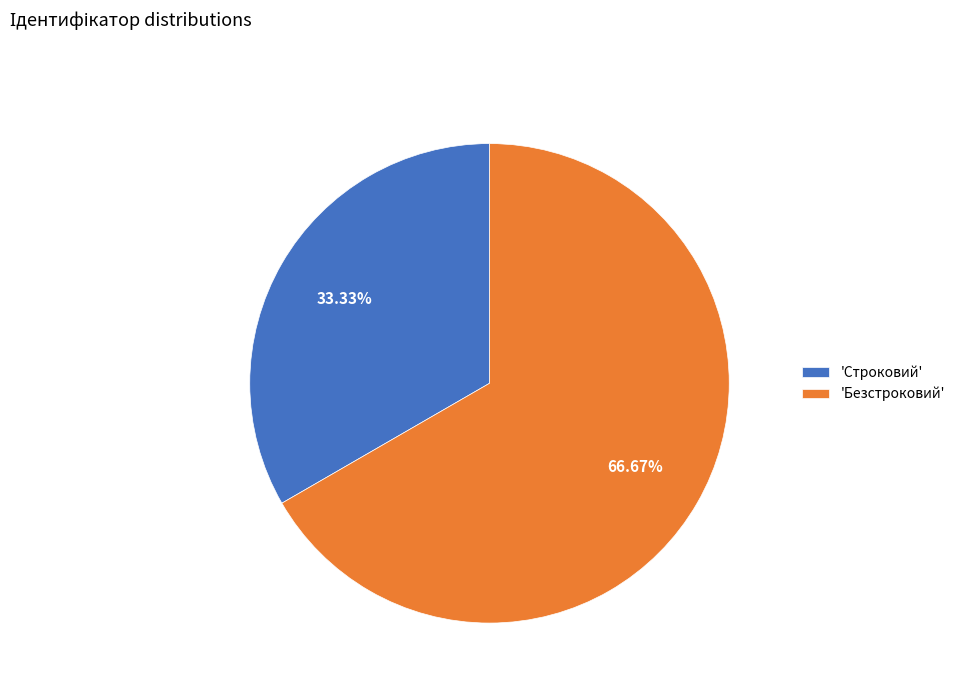

To the nearest percent, what is the difference between the largest and smallest slice percentages?

33%